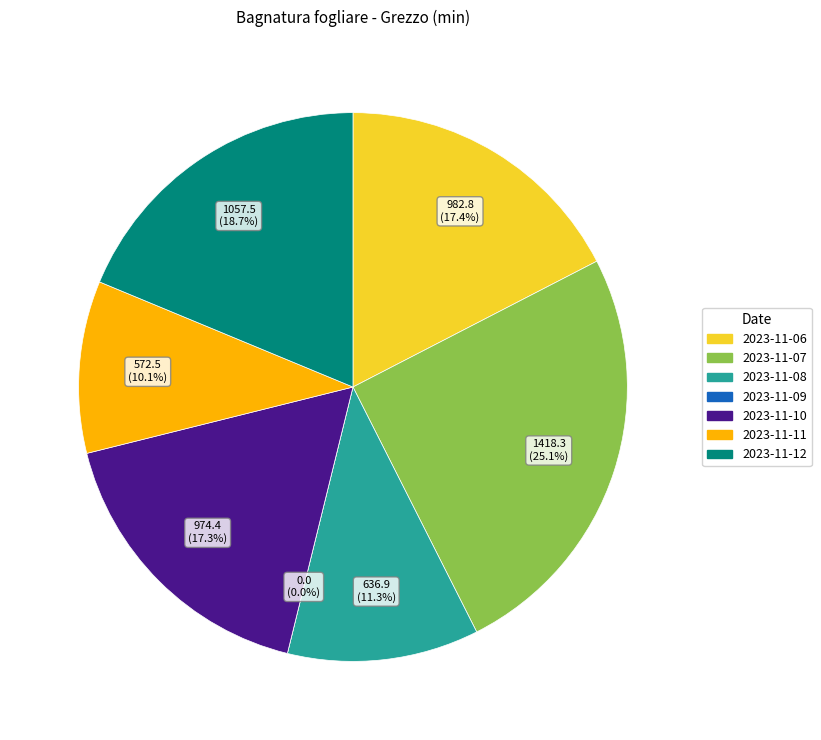

What percentage is the 2023-11-12 slice, to the nearest percent?

19%